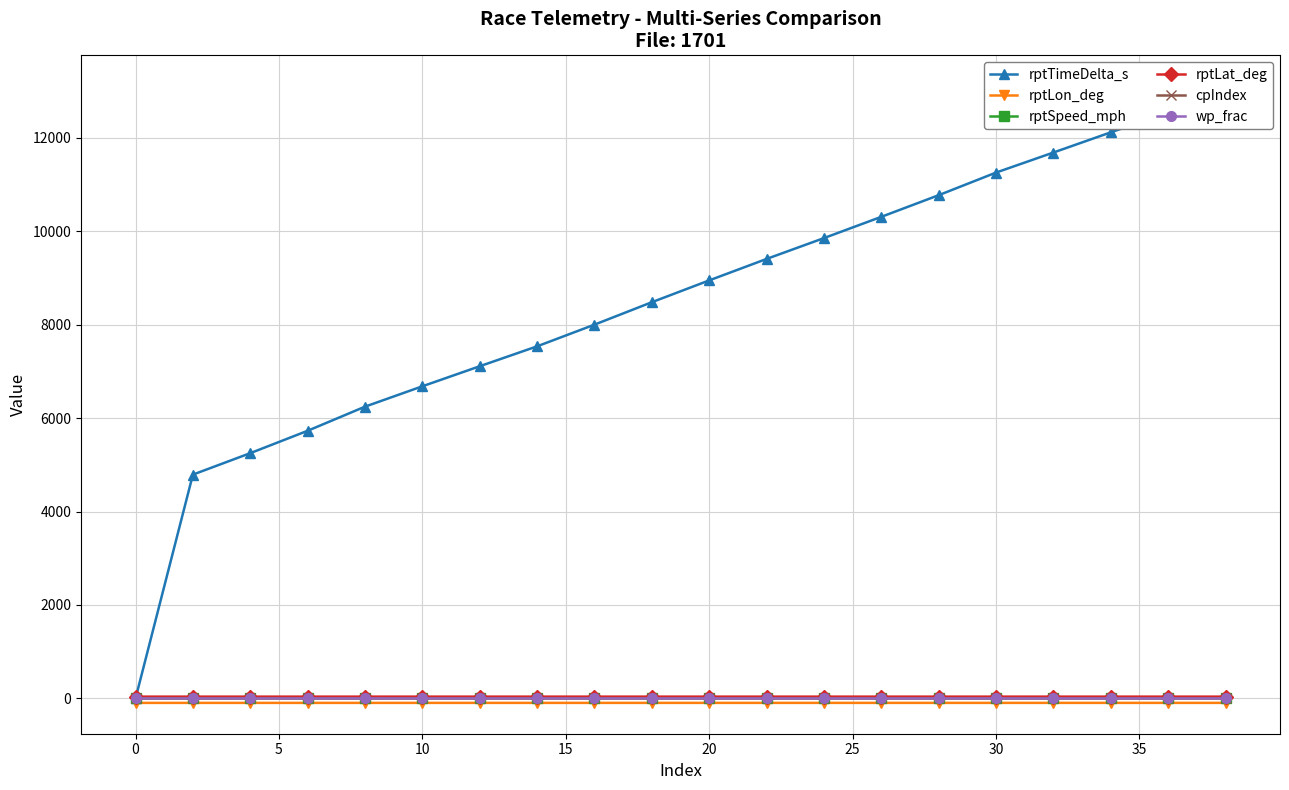

True or false: wp_frac has a value of 0.0 at 0.

True